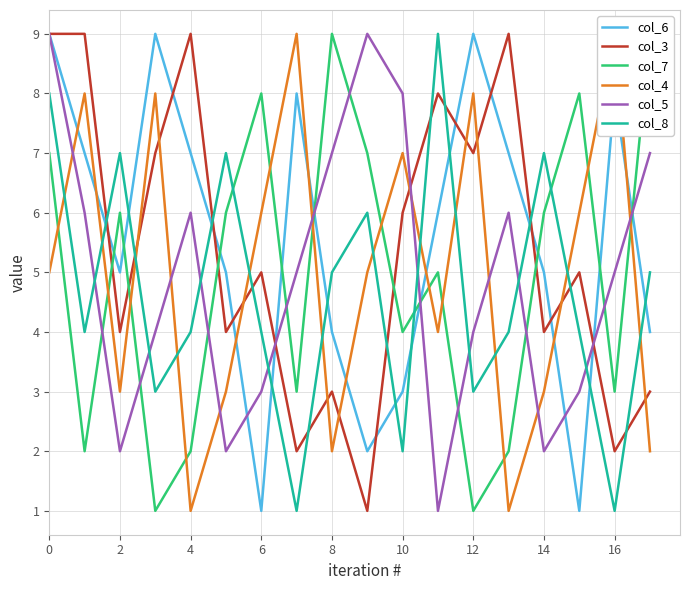

What is the difference between the highest and lowest values at 13?

8